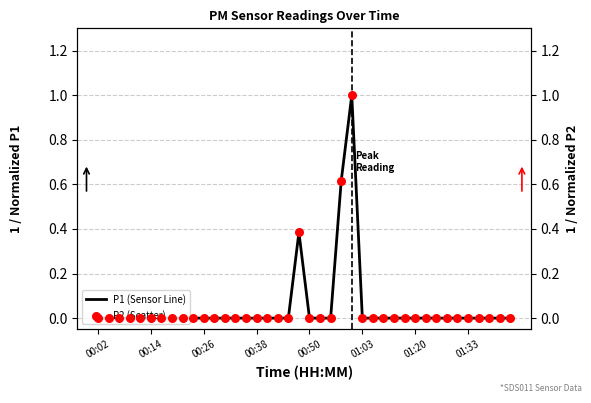

At how many categories does at least one series exceed 0?

3